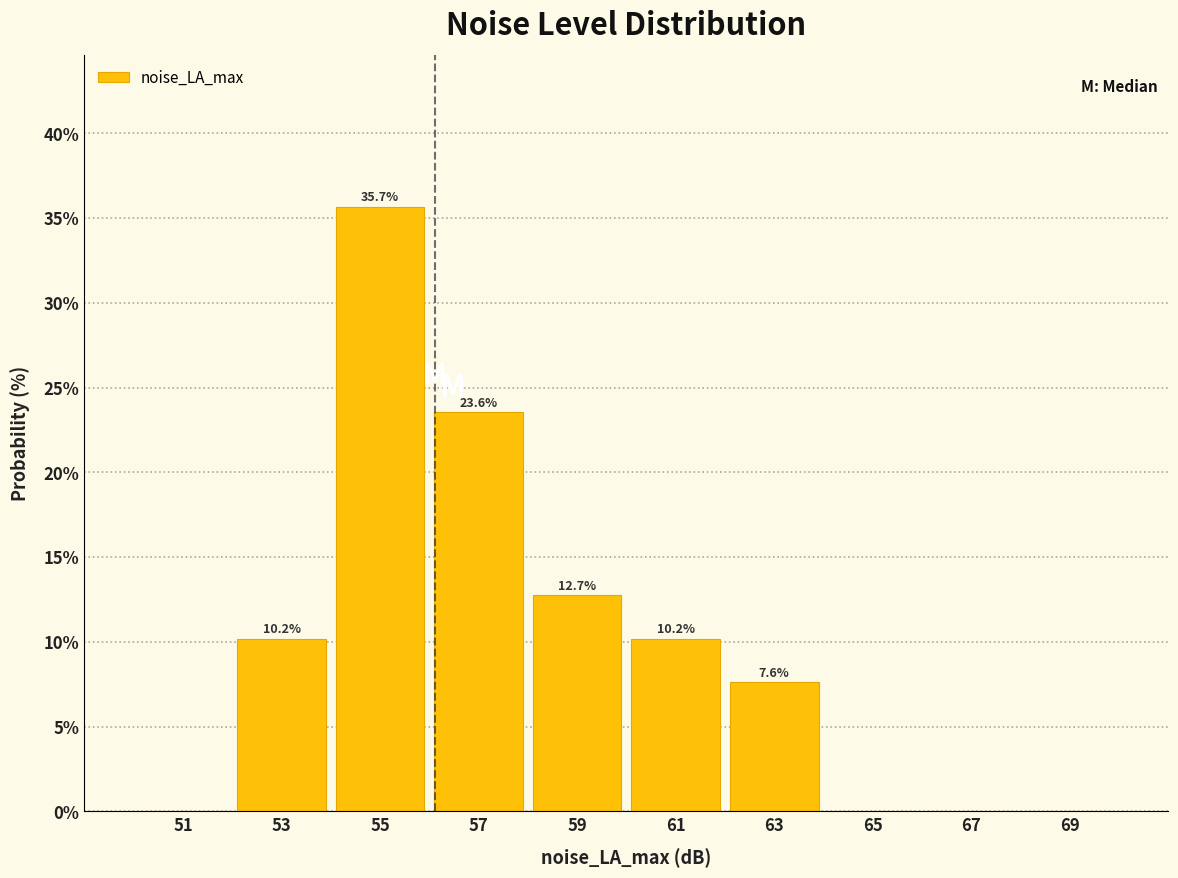

Over which range of the x-axis is the bar tallest?

54 to 56